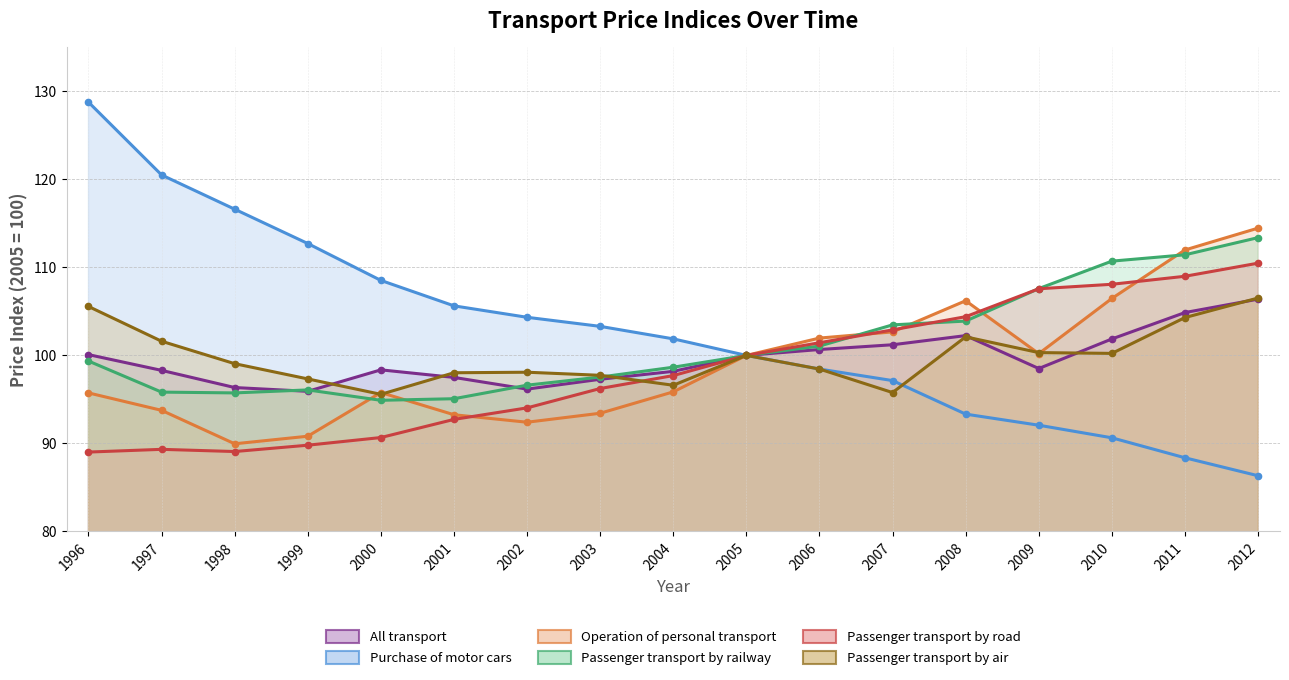

At which category is the sum across all series the highest?

2012